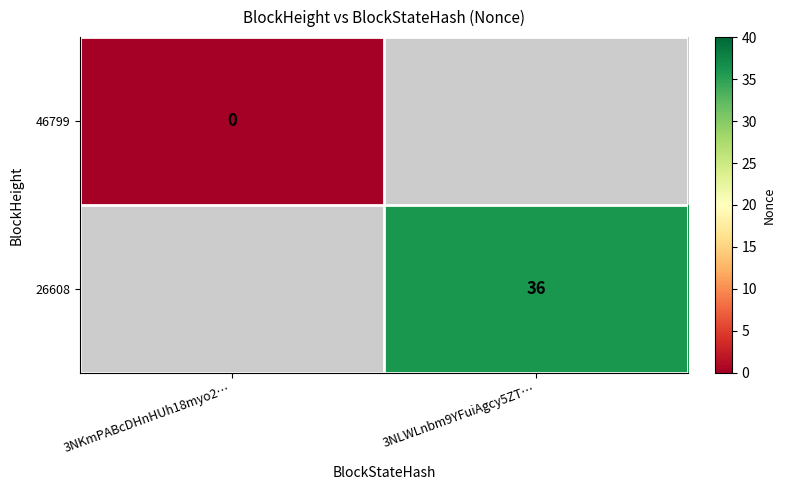

What is the total value across all series at 3NKmPABcDHnHUh18myo2…?

-1